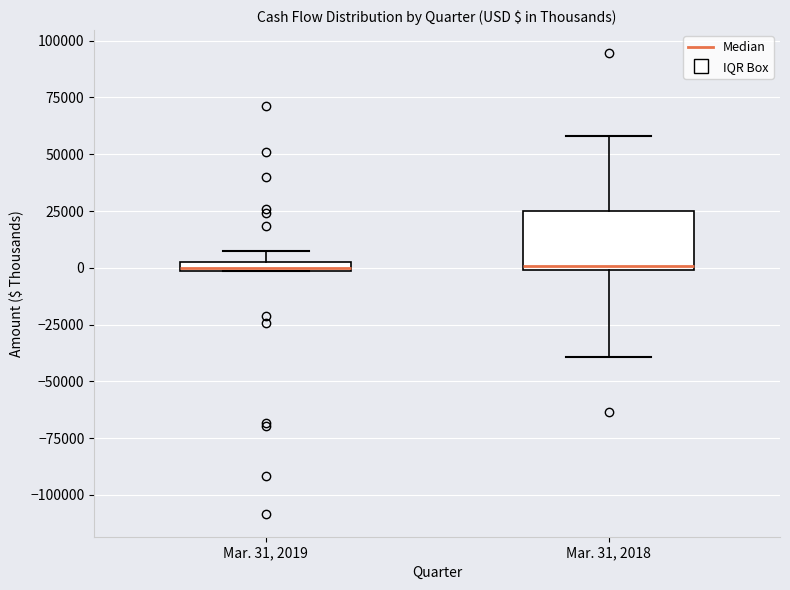

Where is the lower edge of the box for Mar. 31, 2019 on the y-axis? The values are not printed on the chart, so give them approximately, as read against the axis.

0